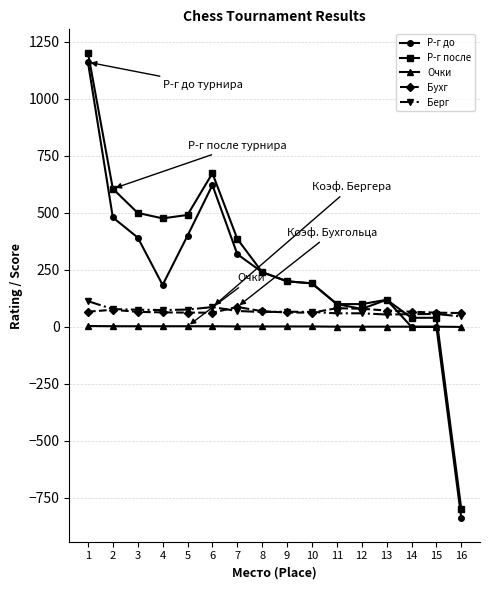

What is the highest value of the Берг series?

113.0